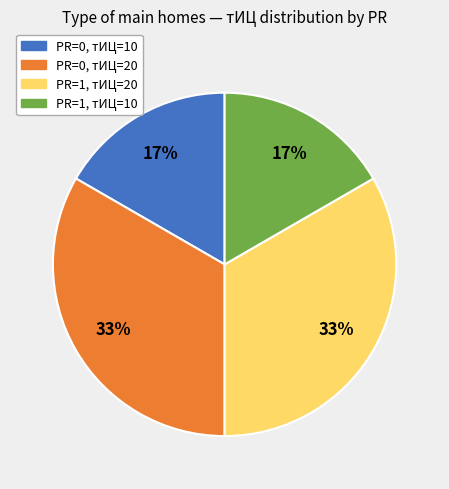

Is there a majority slice in this chart?

No